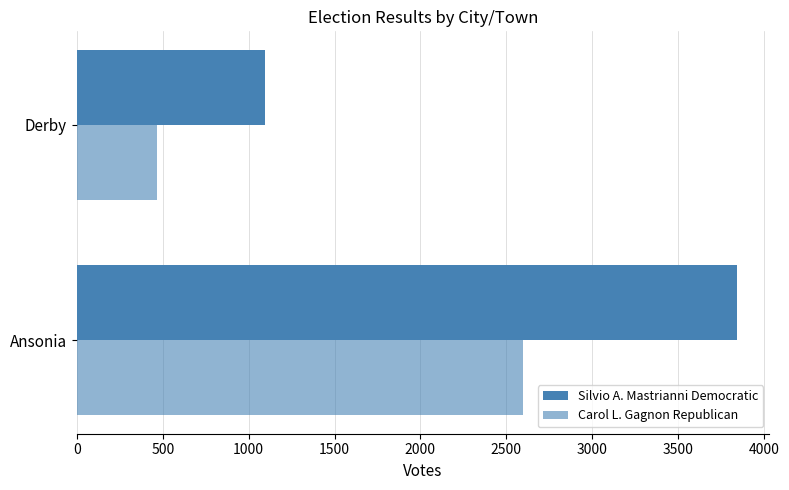

What is the average value of the Carol L. Gagnon Republican series?

1532